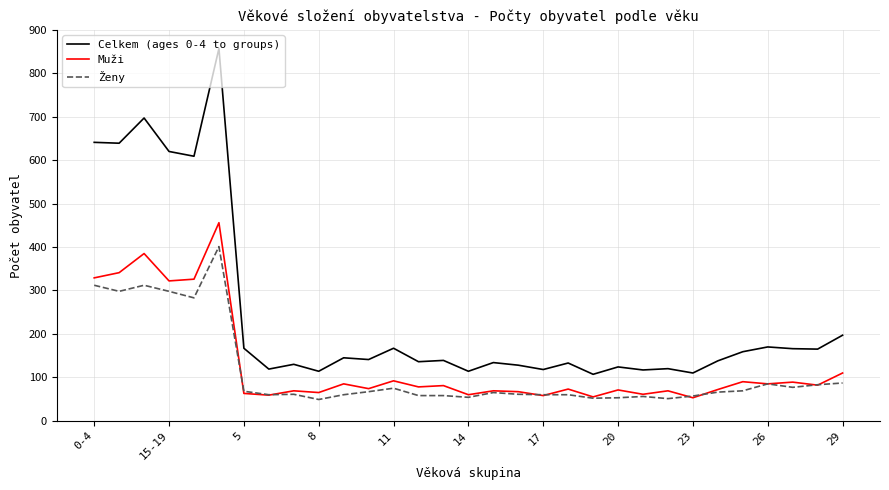

In Muži, how many points are lower than both neighbors (excluding endpoints)?

12